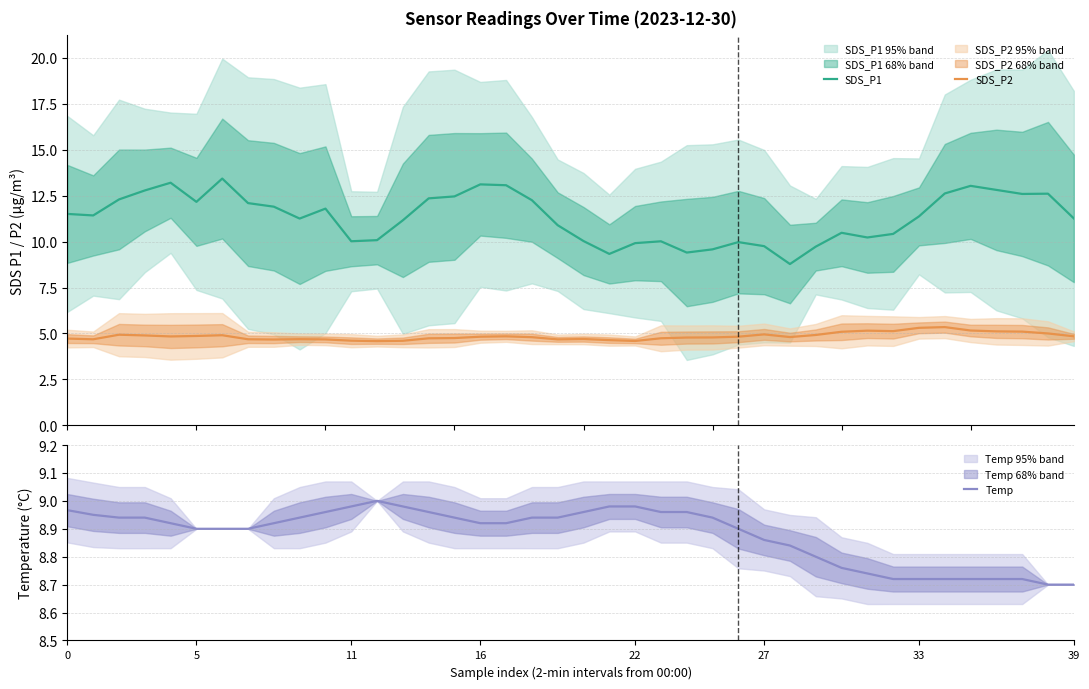

The SDS_P1 series shows 11.3 at 39. True or false?

True